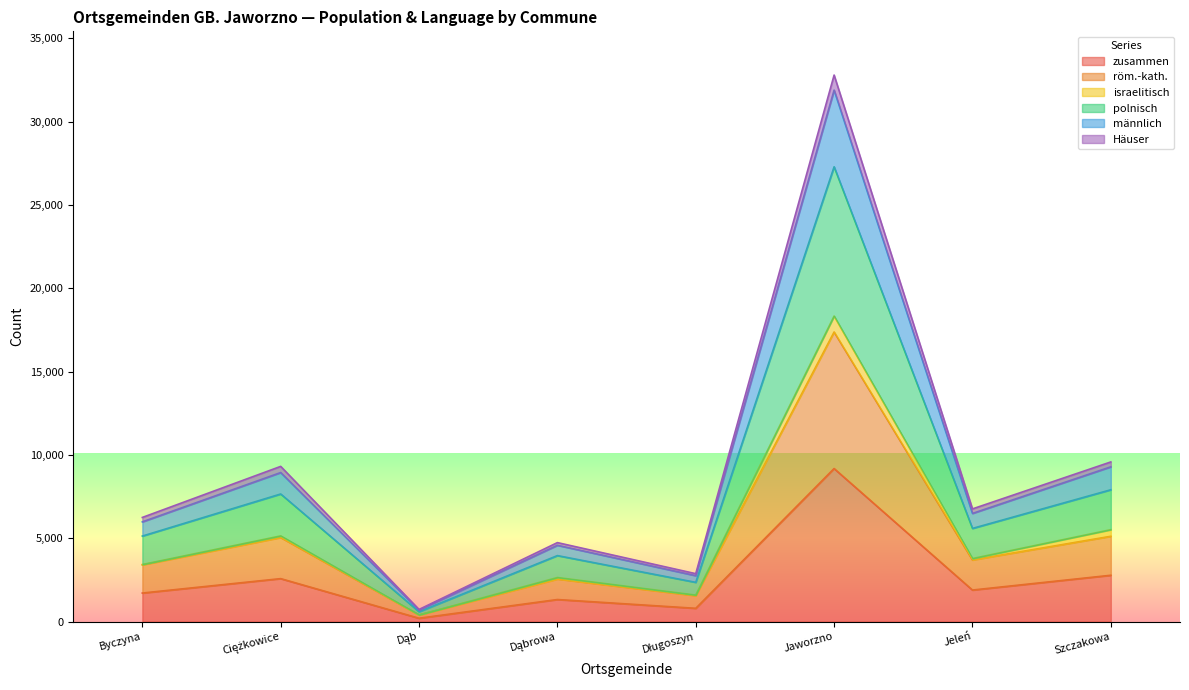

At which category is the sum across all series the highest?

Jaworzno